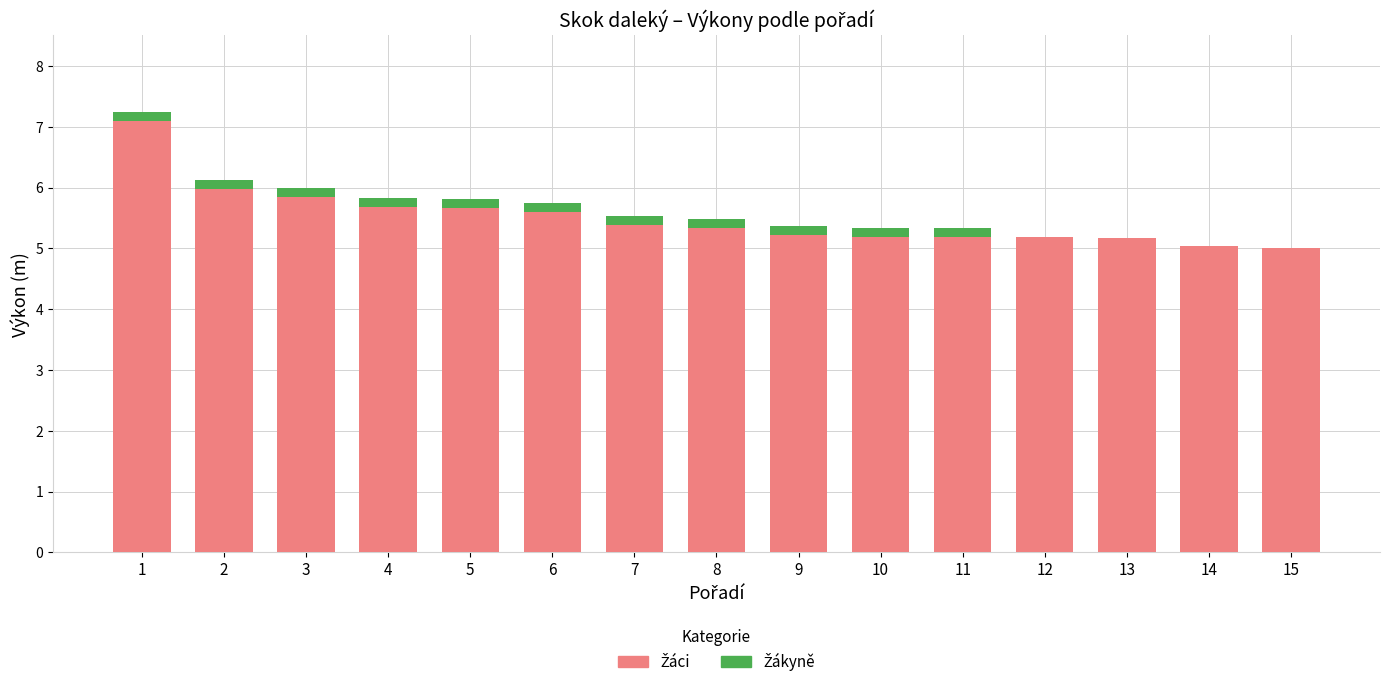

What is the average value of the Žákyně series?

0.1